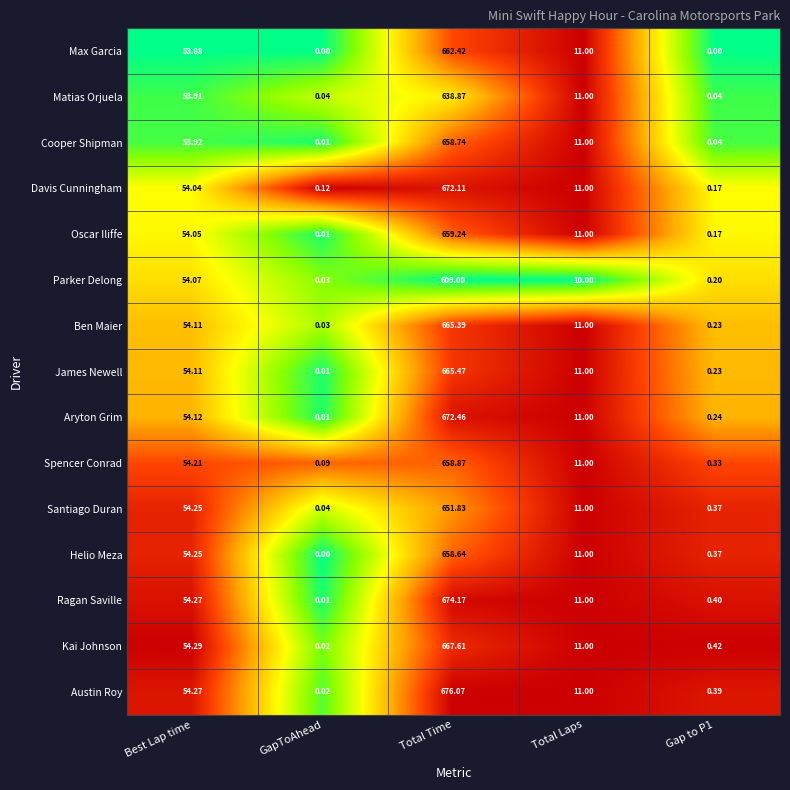

Which series has the largest total across all categories?

Austin Roy